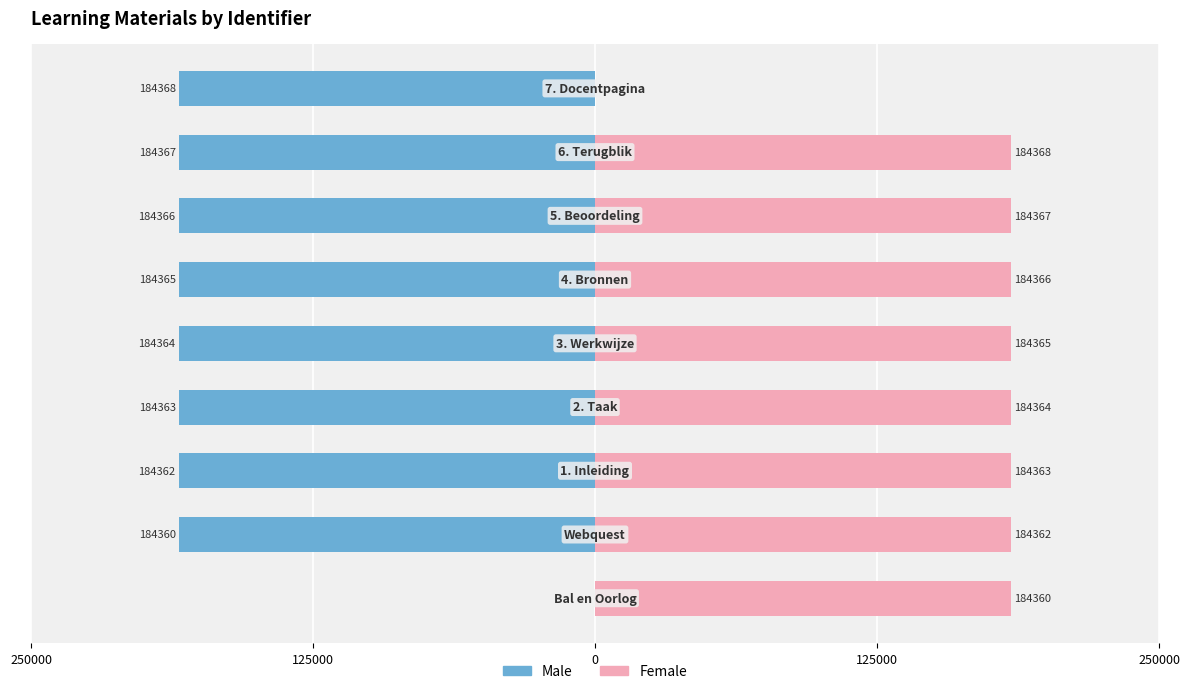

Which has a higher value, 250000 or 5?

250000